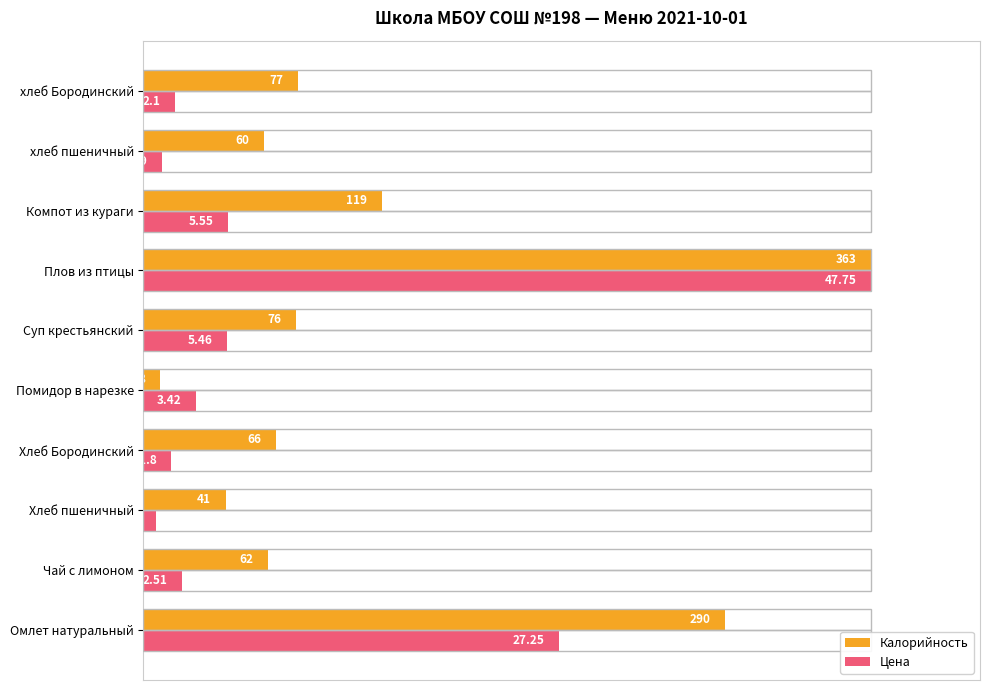

What are all the series names shown in the legend?

Калорийность, Цена